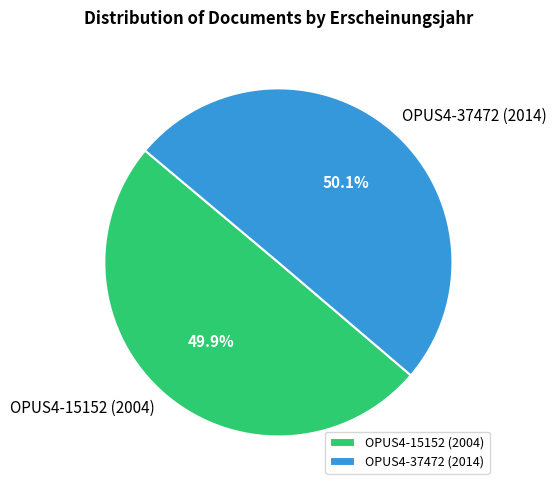

Combined, what portion of the pie is OPUS4-15152 (2004) and OPUS4-37472 (2014)?

100.0%